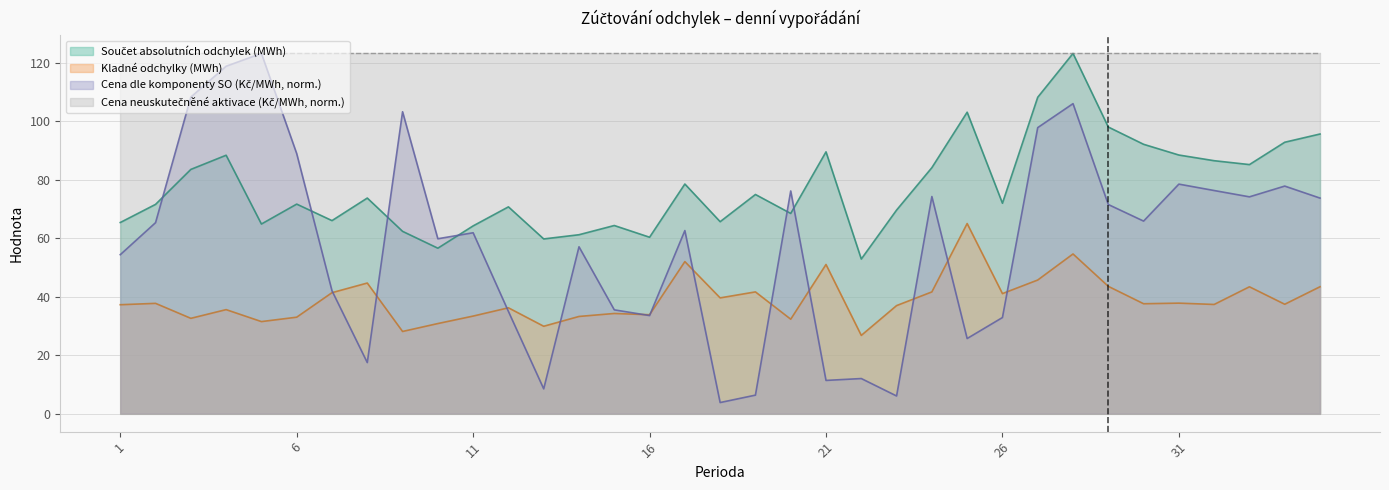

Does the chart have visible grid lines?

Yes